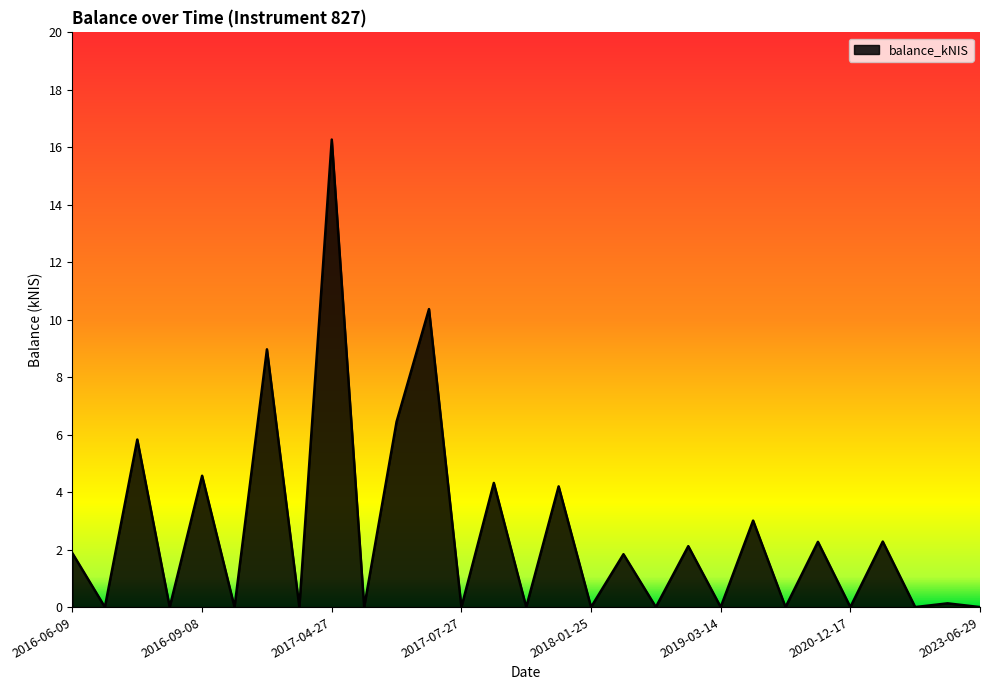

What is the difference between the maximum and minimum values?

16.3